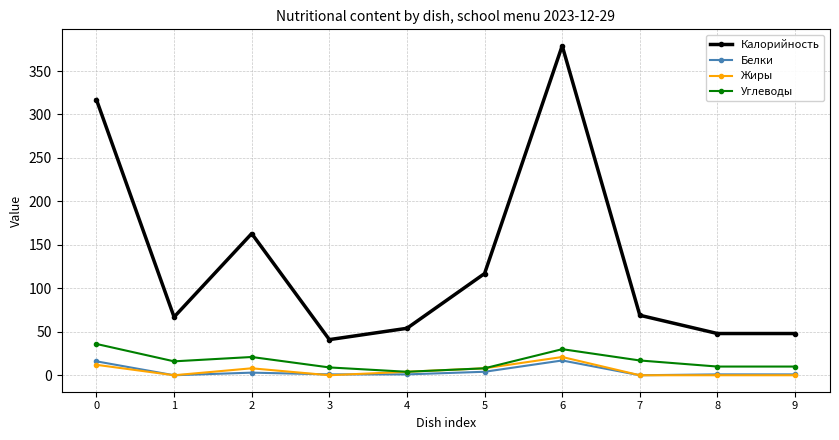

Is it true that Калорийность equals 205 at 5?

False